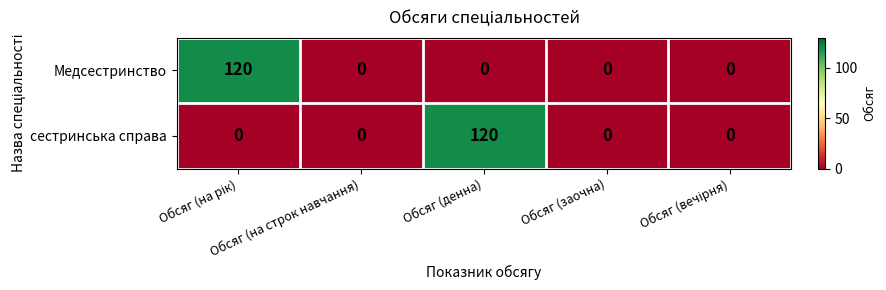

What is the greatest value displayed?

120